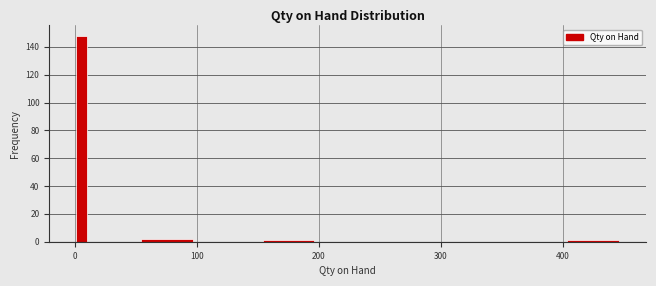

Read against the x-axis, roughly where is the centre of the tallest bar?

10